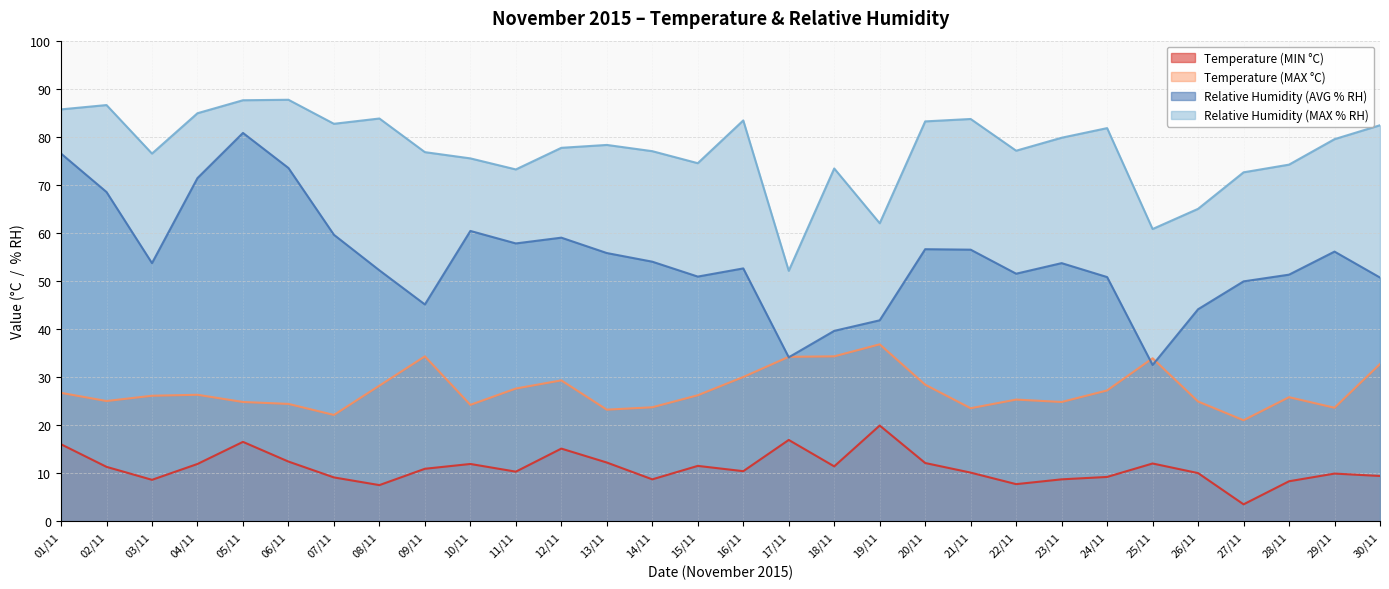

How many lines are shown in the chart?

4